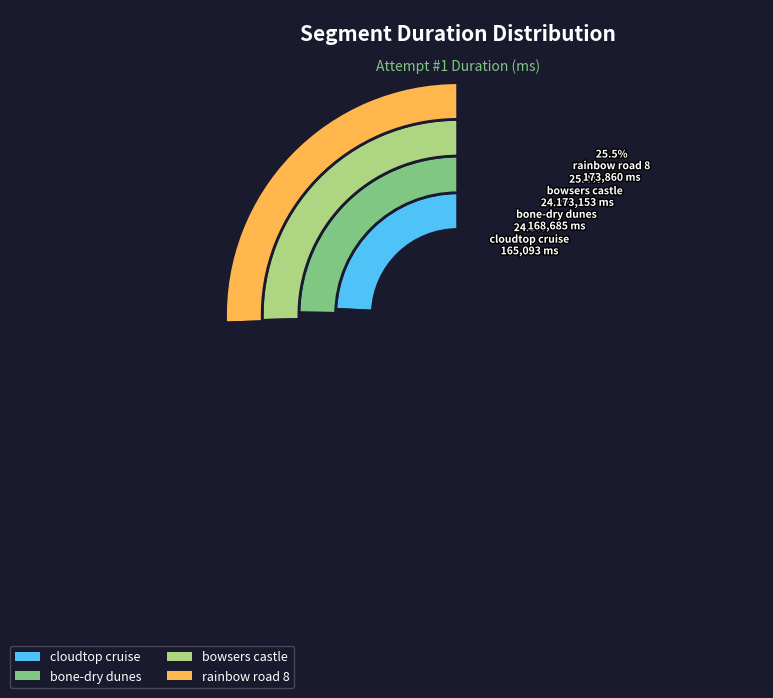

What is the ratio of the value at rainbow road 8 to the value at cloudtop cruise?

1.1